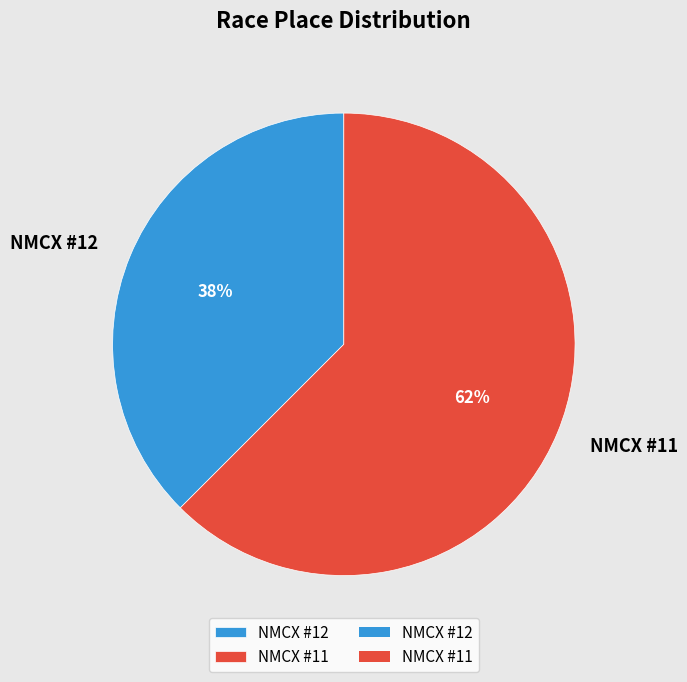

To the nearest percent, what is the average slice percentage?

50%